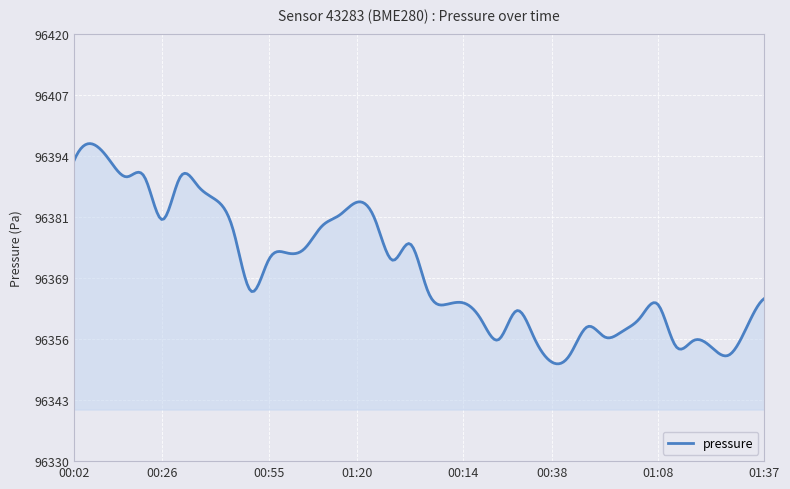

What is the difference between the maximum and minimum values?

46.4